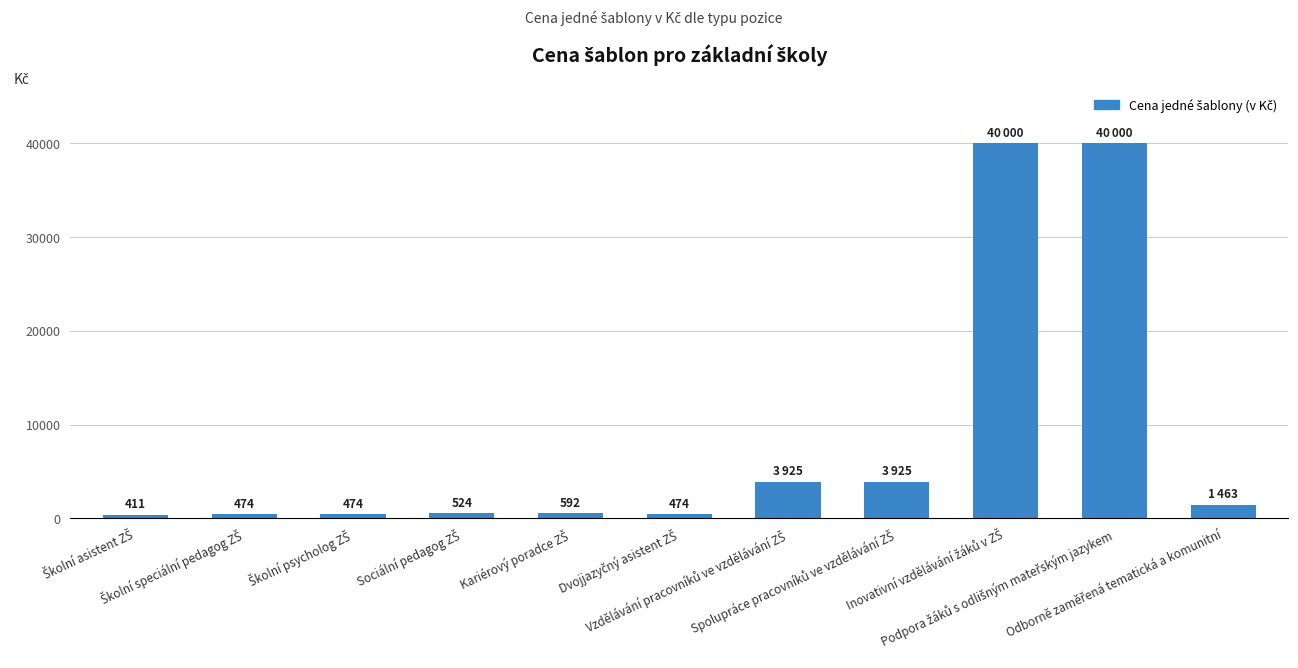

What is the smallest value displayed?

411